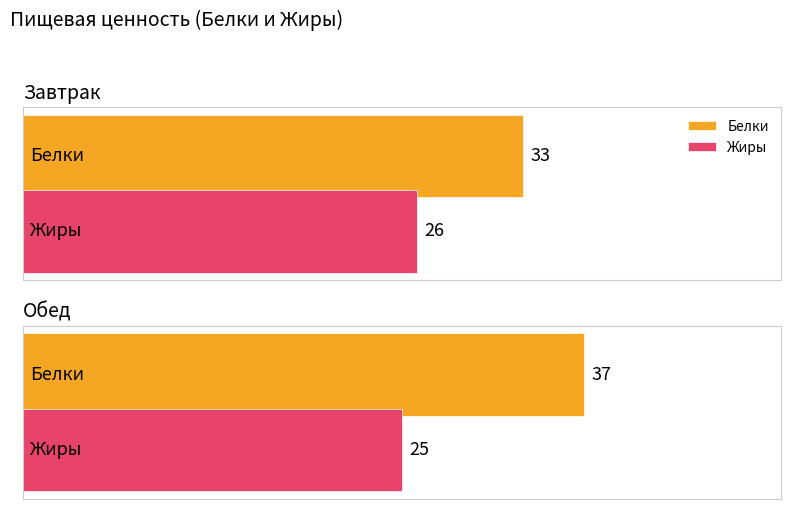

Is the value of Белки at Завтрак greater than the value of Жиры at Завтрак?

Yes